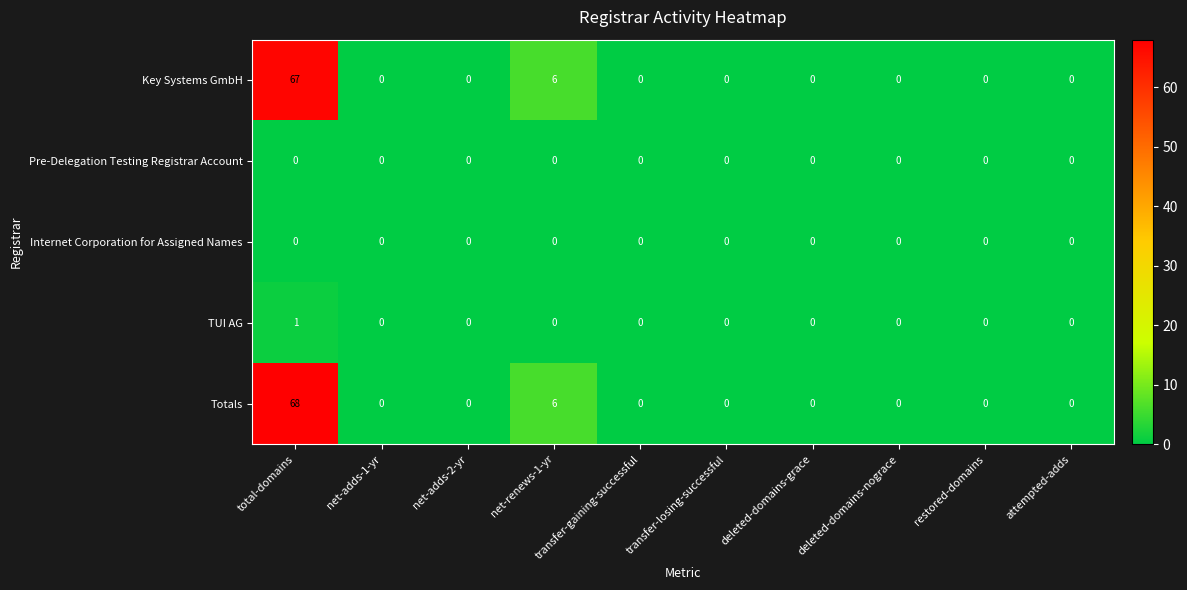

What is the difference between the highest and lowest values at net-renews-1-yr?

6